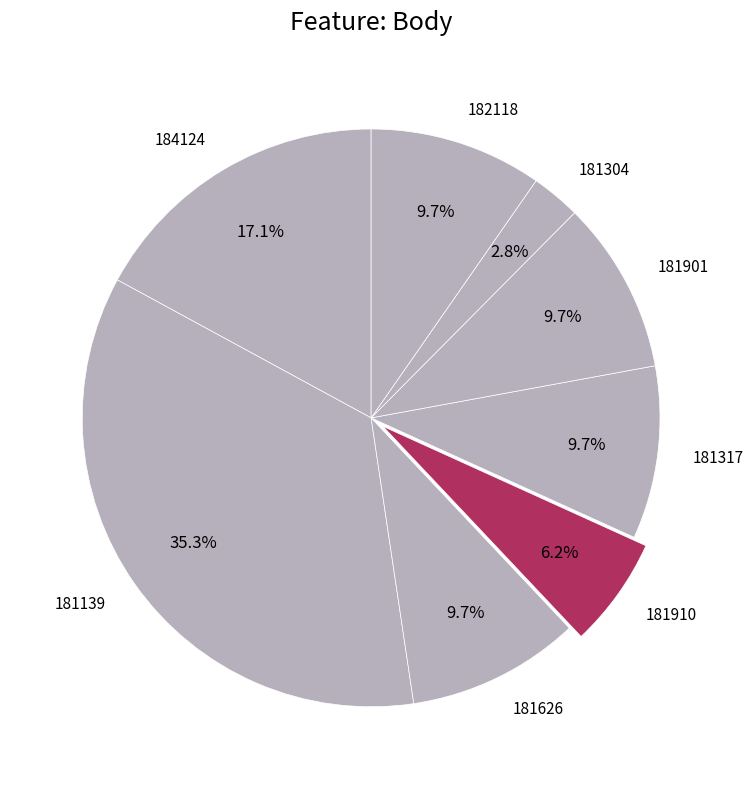

What is the largest slice in the pie chart?

181139